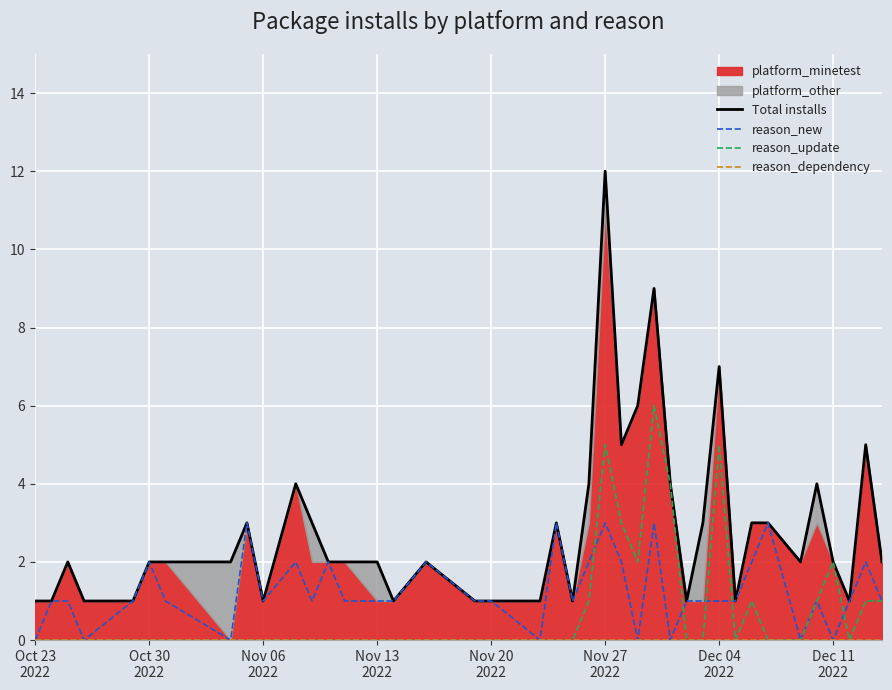

True or false: reason_dependency has a value of 0 at Nov 06 2022.

True